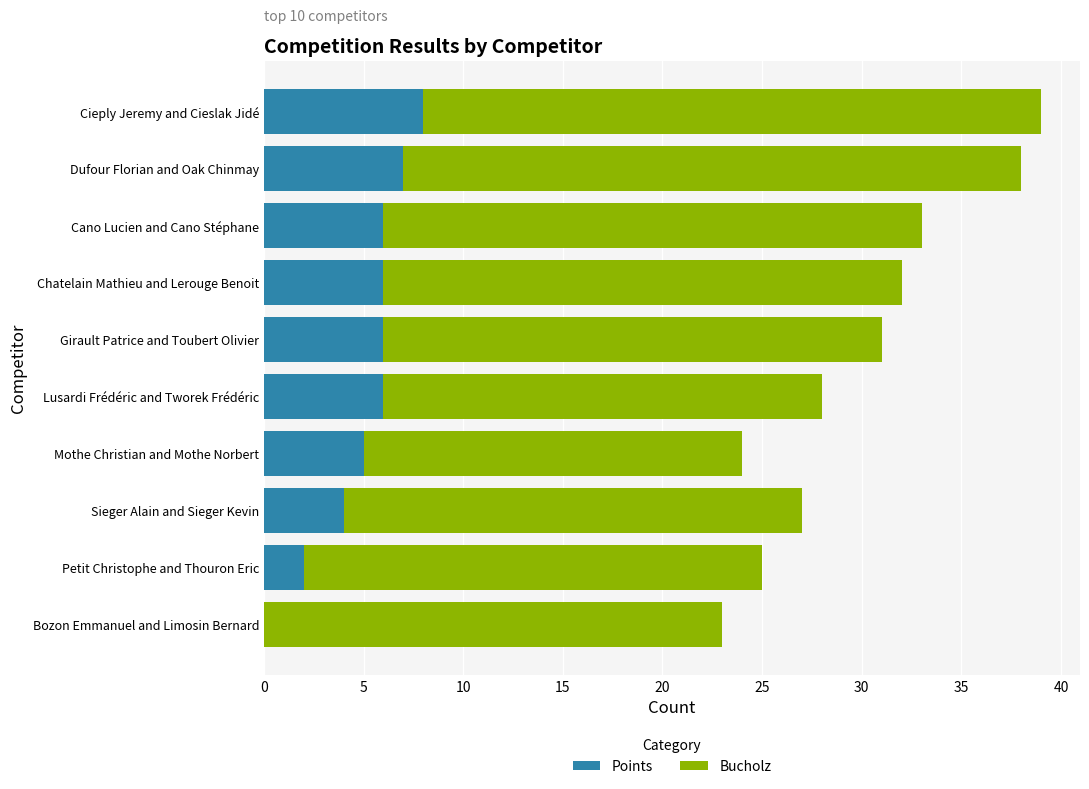

Is it true that Points equals 2 at Petit Christophe and Thouron Eric?

True